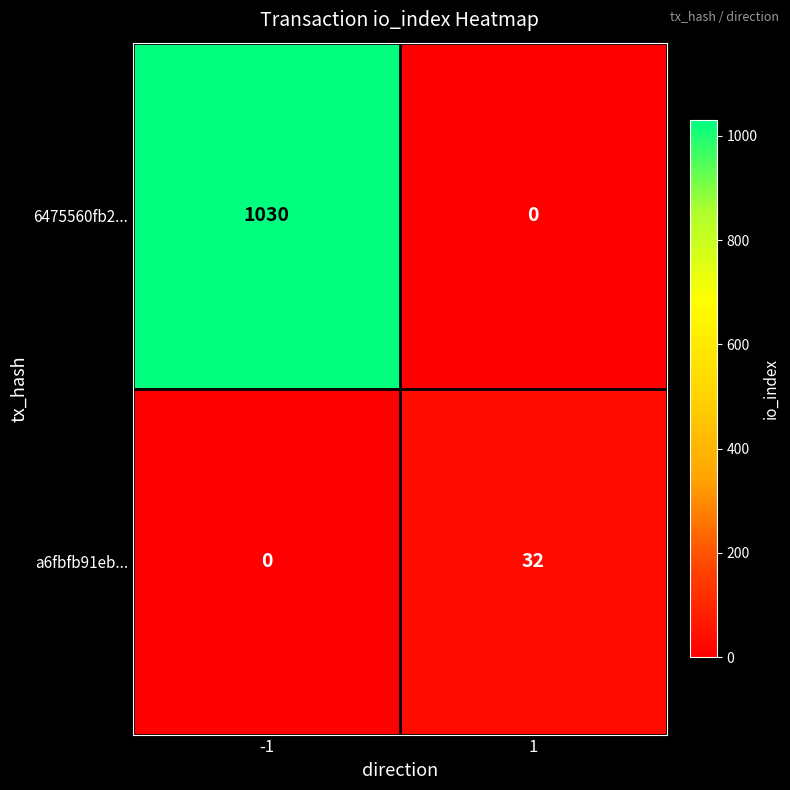

The a6fbfb91eb... series shows 0 at -1. True or false?

True